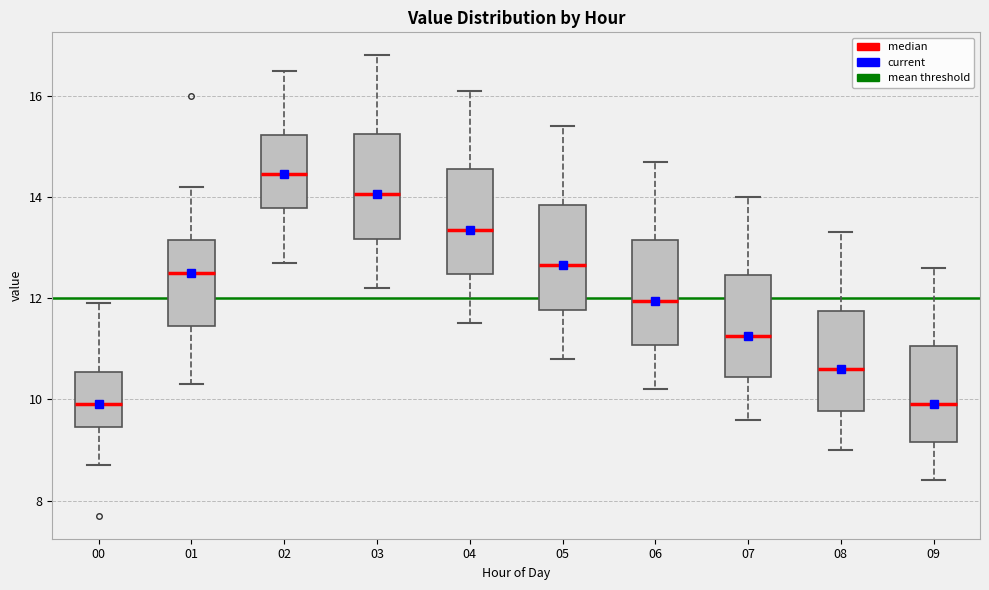

Reading left to right, transcribe this box plot: for each box, give where its median line is, the range the box spans, and where its two whiskers end, as read against the y-axis. The values are not printed on the chart, so give them approximately, as read against the axis.

00: median 10.0, box 9.4 to 10.6, whiskers 8.8 to 12.0
01: median 12.6, box 11.4 to 13.2, whiskers 10.4 to 14.2
02: median 14.4, box 13.8 to 15.2, whiskers 12.8 to 16.6
03: median 14.0, box 13.2 to 15.2, whiskers 12.2 to 16.8
04: median 13.4, box 12.4 to 14.6, whiskers 11.6 to 16.2
05: median 12.6, box 11.8 to 13.8, whiskers 10.8 to 15.4
06: median 12.0, box 11.0 to 13.2, whiskers 10.2 to 14.8
07: median 11.2, box 10.4 to 12.4, whiskers 9.6 to 14.0
08: median 10.6, box 9.8 to 11.8, whiskers 9.0 to 13.4
09: median 10.0, box 9.2 to 11.0, whiskers 8.4 to 12.6